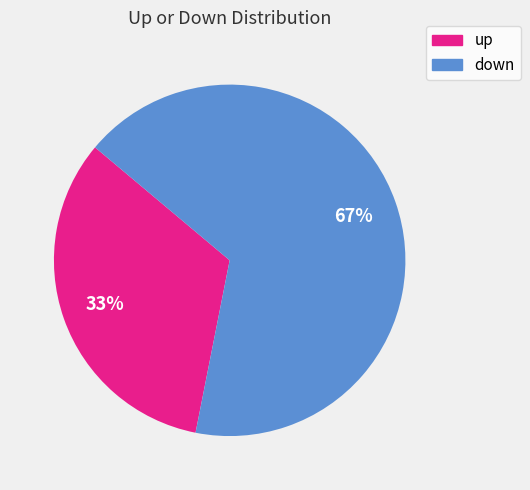

Rank the categories by value from highest to lowest.

down, up